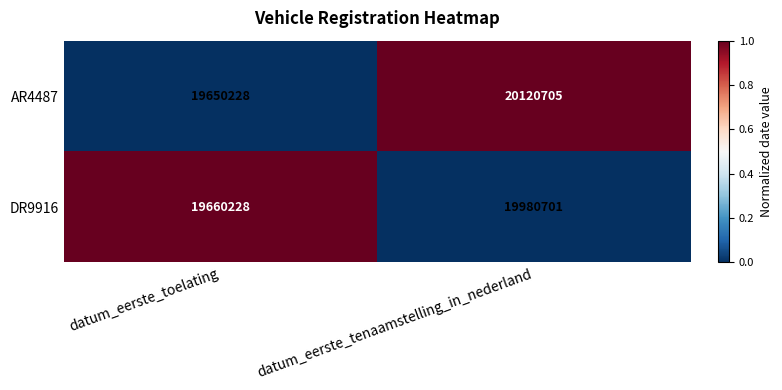

How many series are shown in this chart?

2